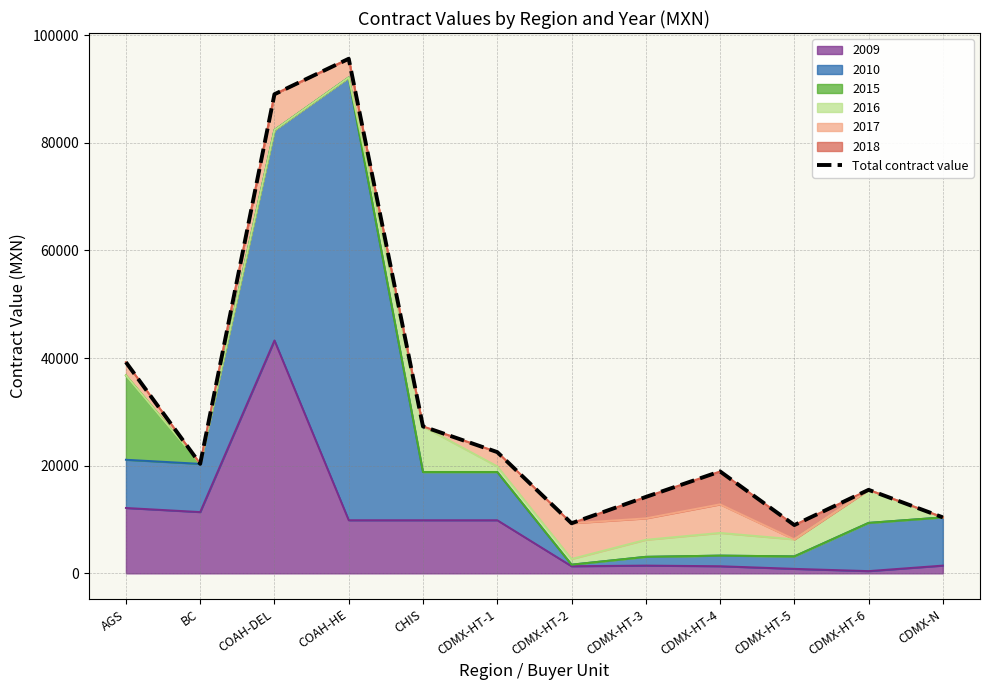

What is the sum of all values?

371344.1